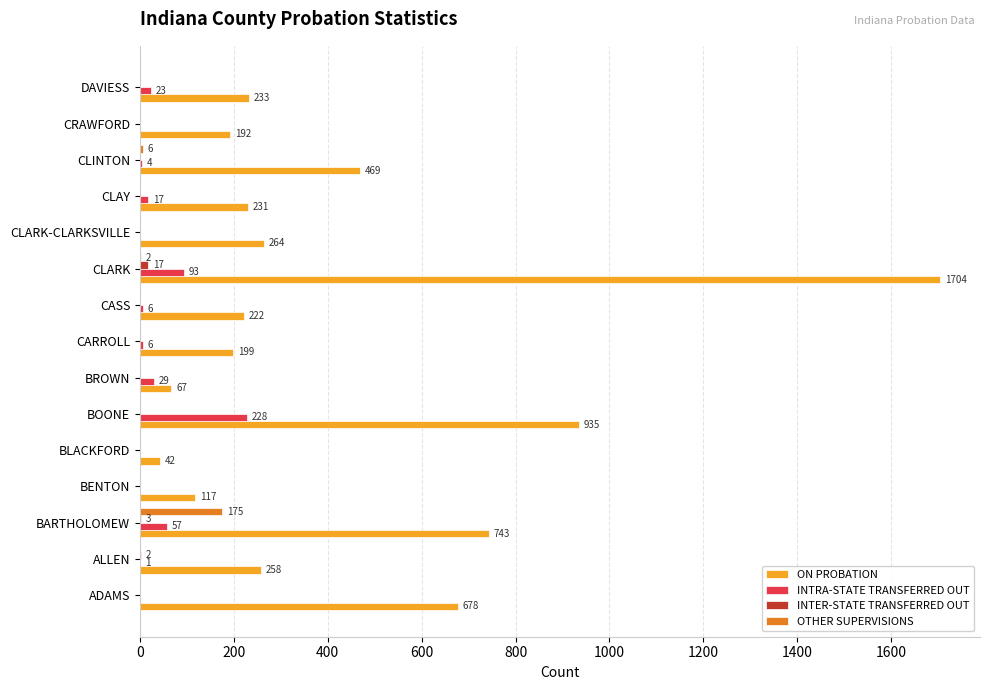

The value of OTHER SUPERVISIONS at BOONE is -106. True or false?

False